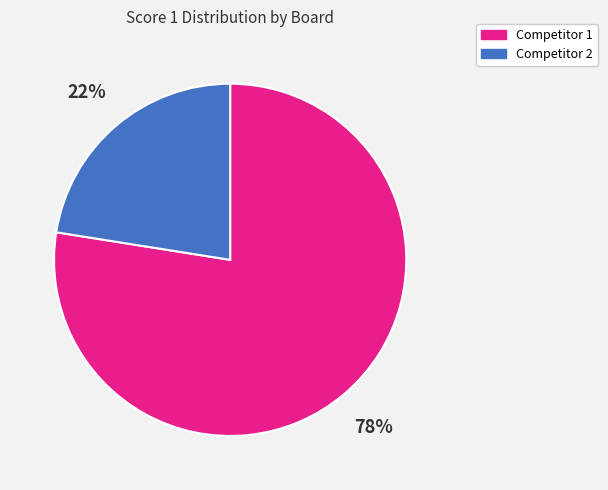

To the nearest percent, what portion does Competitor 2 represent?

23%